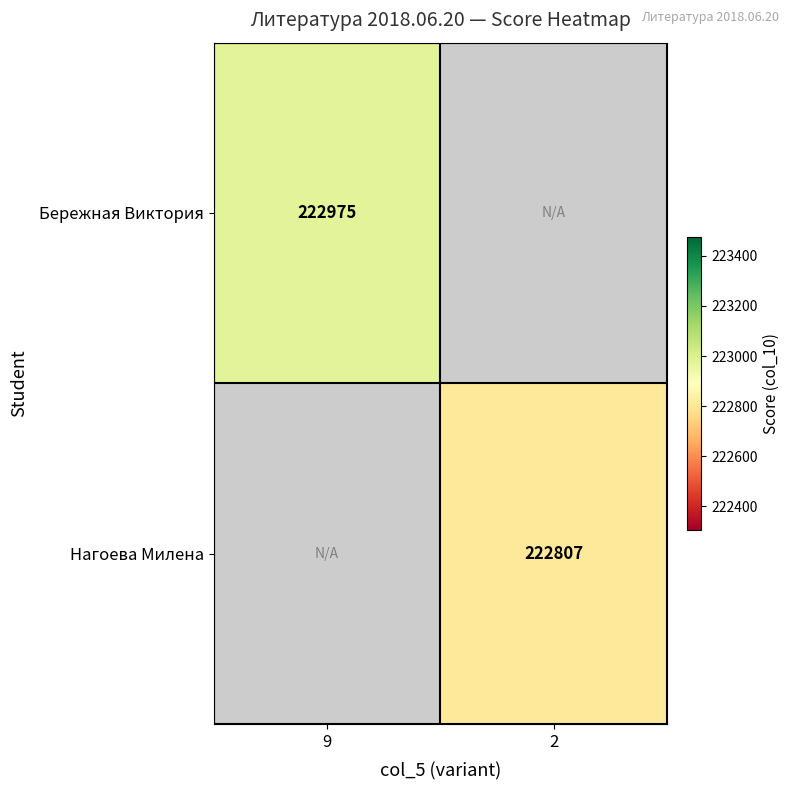

The Бережная Виктория series shows 222975 at 9. True or false?

True